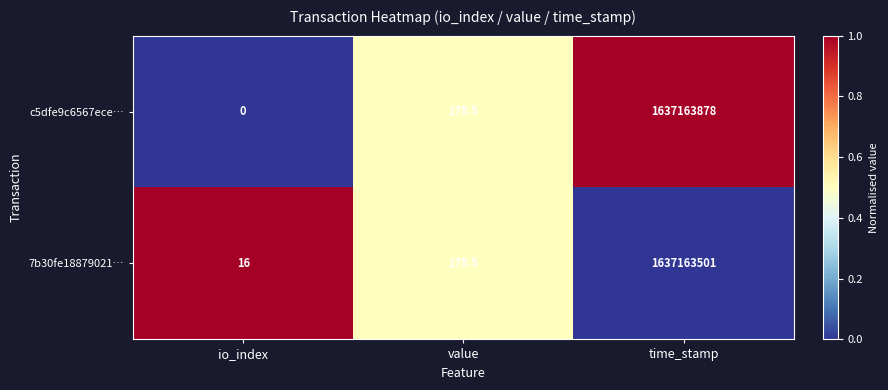

Which series has the largest total across all categories?

c5dfe9c6567ece…